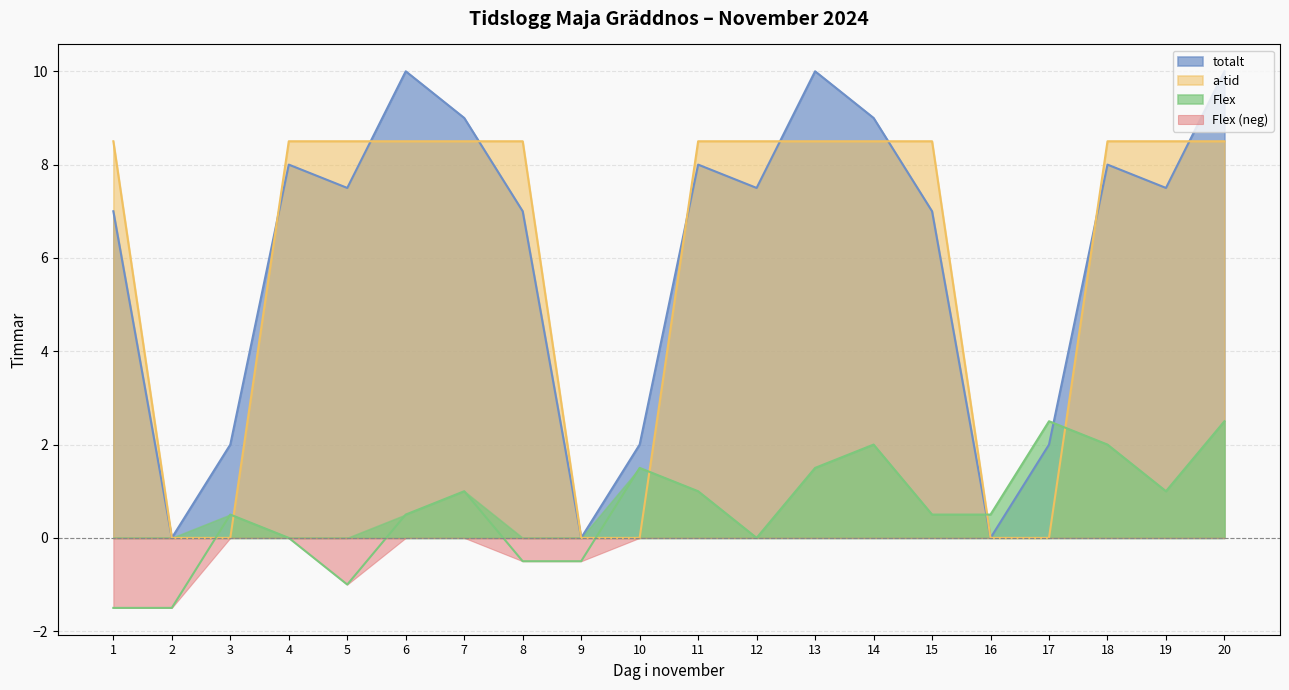

Reading right to left, what are all the values shown in this chart?

totalt: 10.0	7.5	8.0	2.0	0.0	7.0	9.0	10.0	7.5	8.0	2.0	0.0	7.0	9.0	10.0	7.5	8.0	2.0	0.0	7.0
a-tid: 8.5	8.5	8.5	0.0	0.0	8.5	8.5	8.5	8.5	8.5	0.0	0.0	8.5	8.5	8.5	8.5	8.5	0.0	0.0	8.5
Flex: 2.5	1.0	2.0	2.5	0.5	0.5	2.0	1.5	0.0	1.0	1.5	-0.5	-0.5	1.0	0.5	-1.0	0.0	0.5	-1.5	-1.5